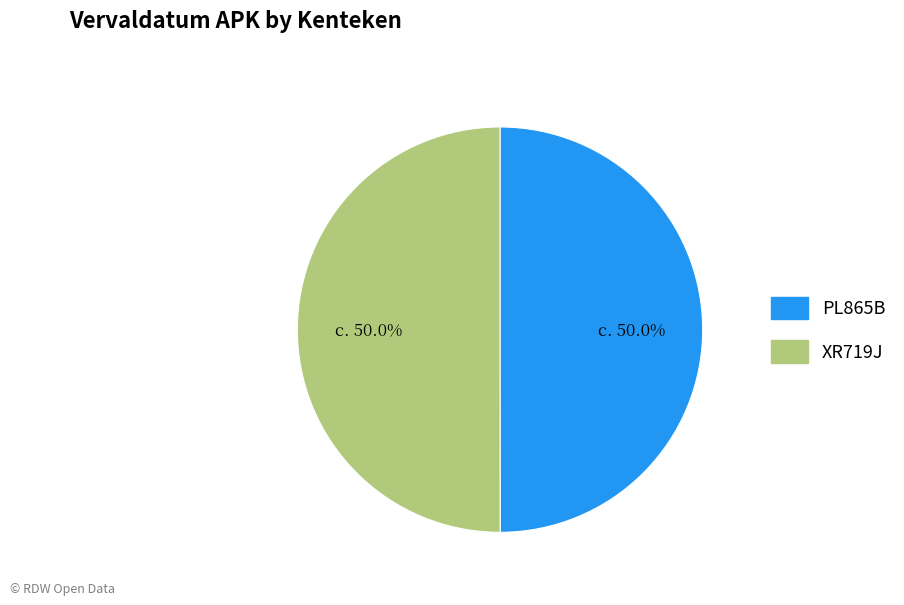

Is the sum of XR719J and PL865B greater than half?

Yes